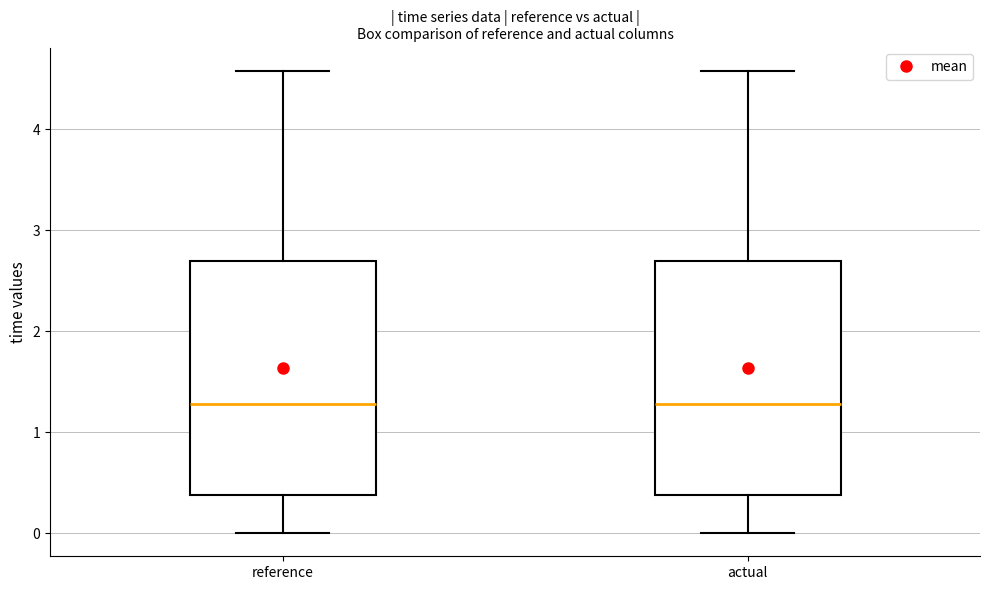

Reading left to right, read every box against the y-axis: the position of its median line, the range the box covers, and the ends of its whiskers. The values are not printed on the chart, so give them approximately, as read against the axis.

reference: median 1.3, box 0.4 to 2.7, whiskers 0.0 to 4.6
actual: median 1.3, box 0.4 to 2.7, whiskers 0.0 to 4.6